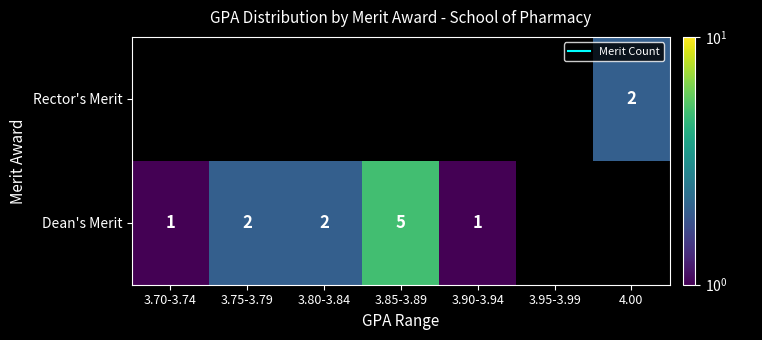

True or false: Rector's Merit has a value of 1 at 3.80-3.84.

False